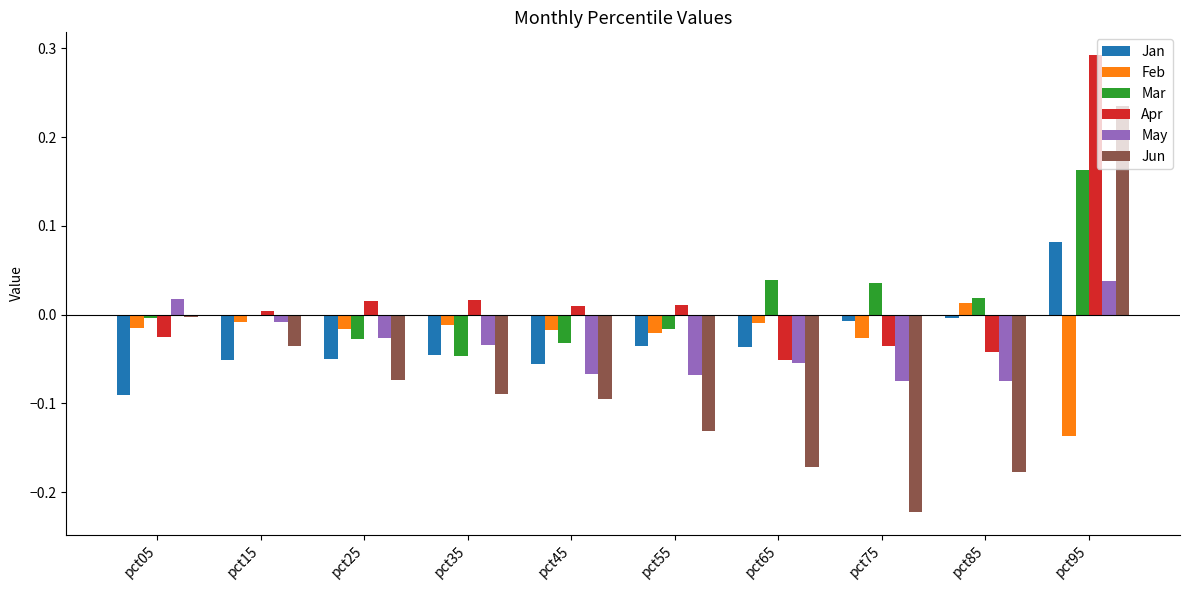

What is the sum of all May values?

-0.4